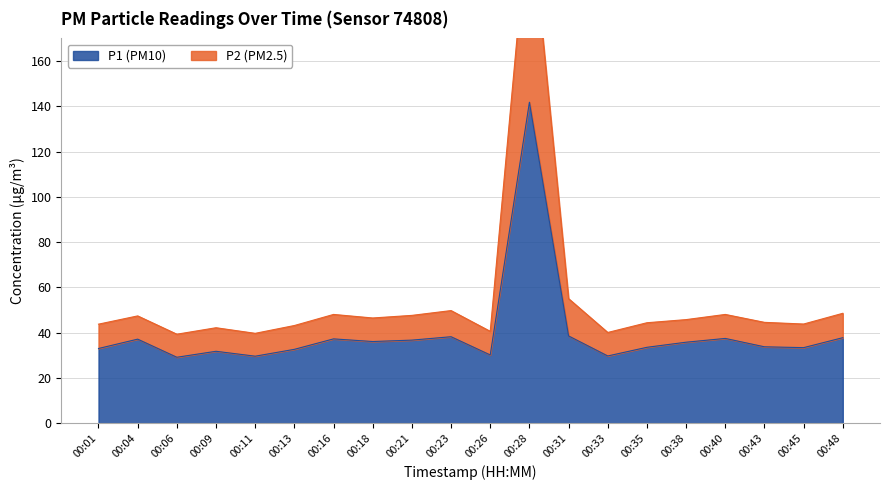

What are all the series names shown in the legend?

P1, P2